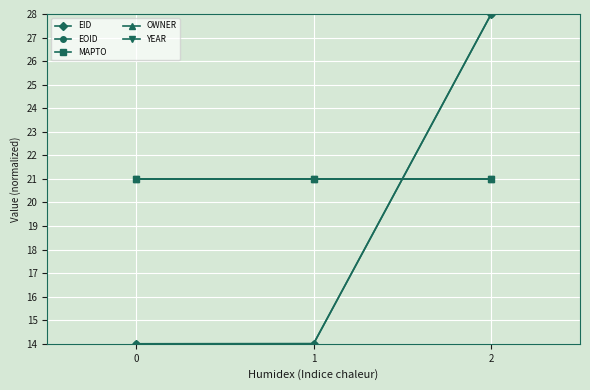

Is this an area chart (filled region under the line)?

No